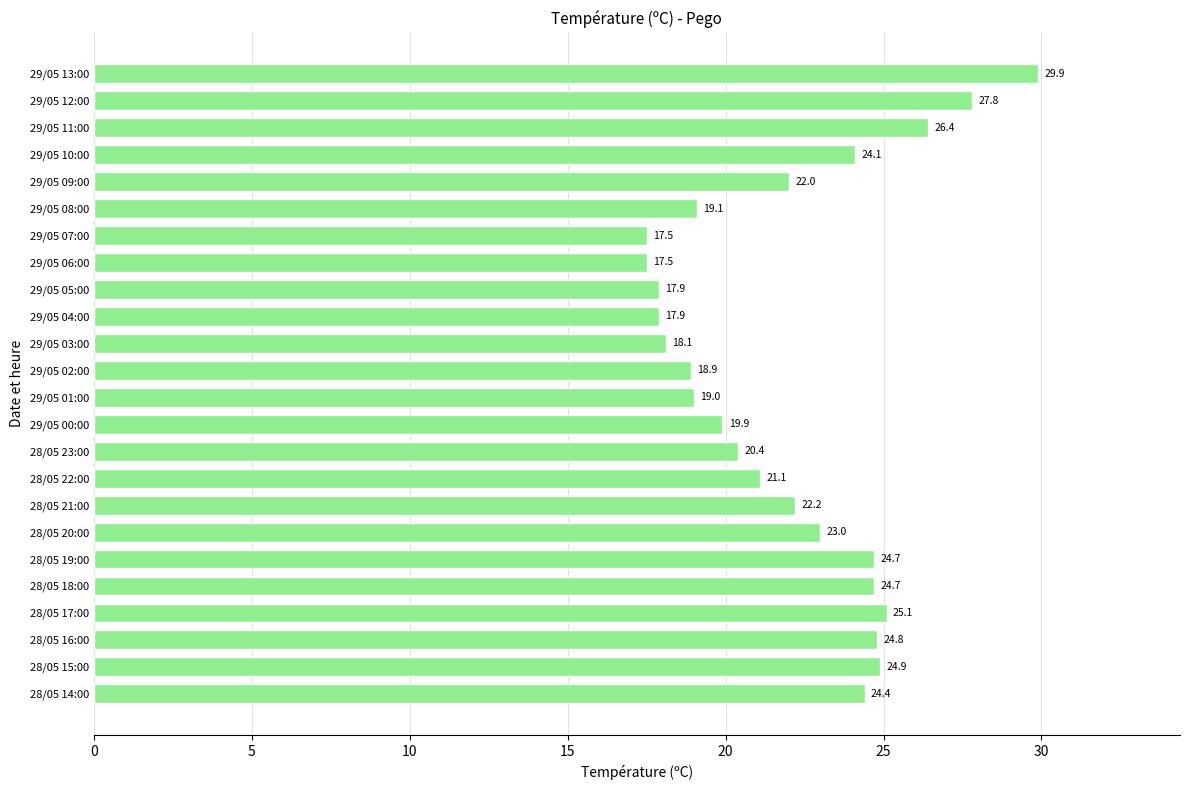

What is the sum of all values?

531.3